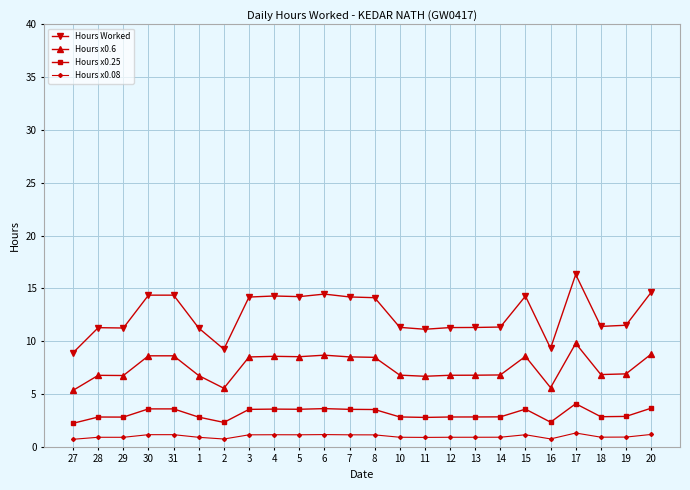

What is the value of the Hours x0.08 point at the 4th from the left?

1.1